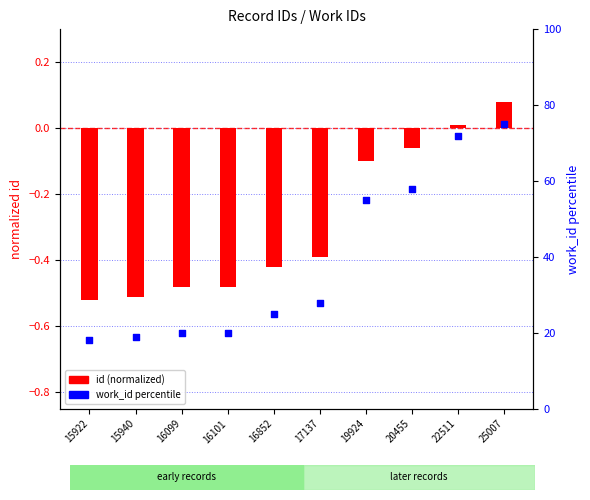

What are all the series names shown in the legend?

id (normalized), work_id percentile